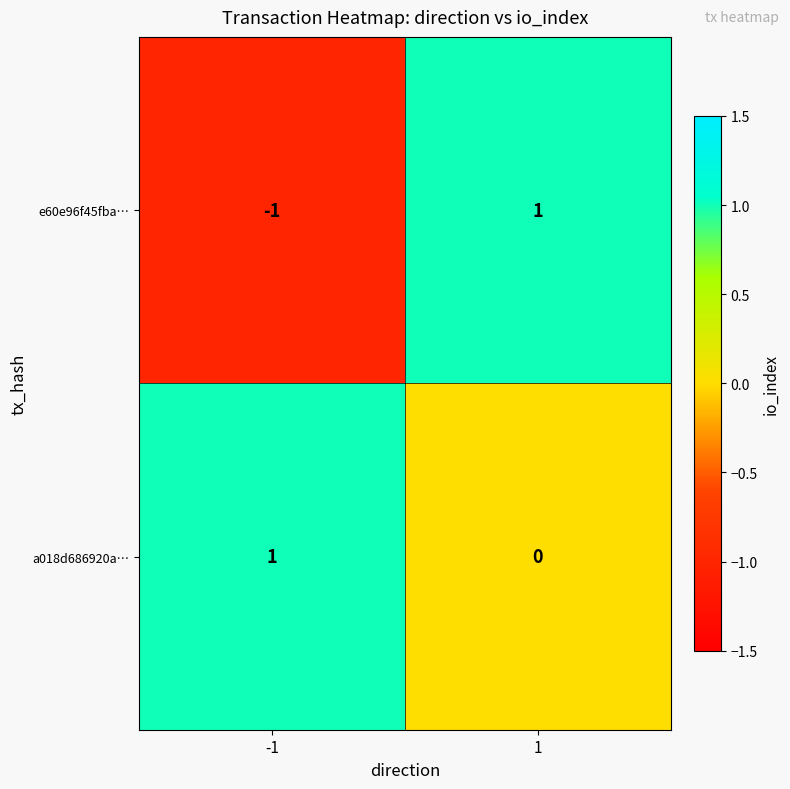

Count the number of categories in the chart.

2